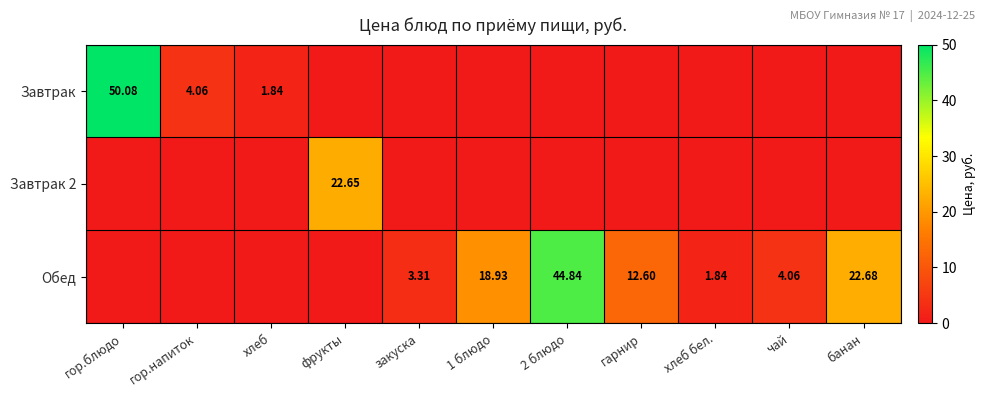

What is the spread (max minus min) of values at 1 блюдо?

18.9